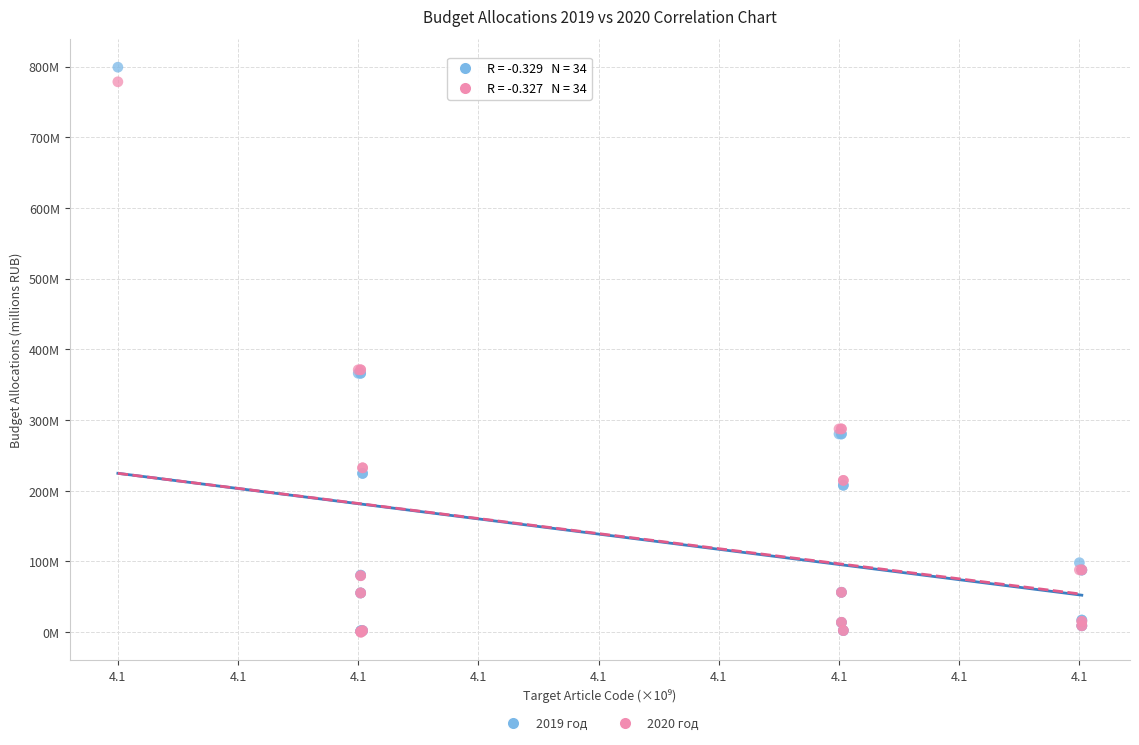

What are all the series names shown in the legend?

2019 год, 2020 год